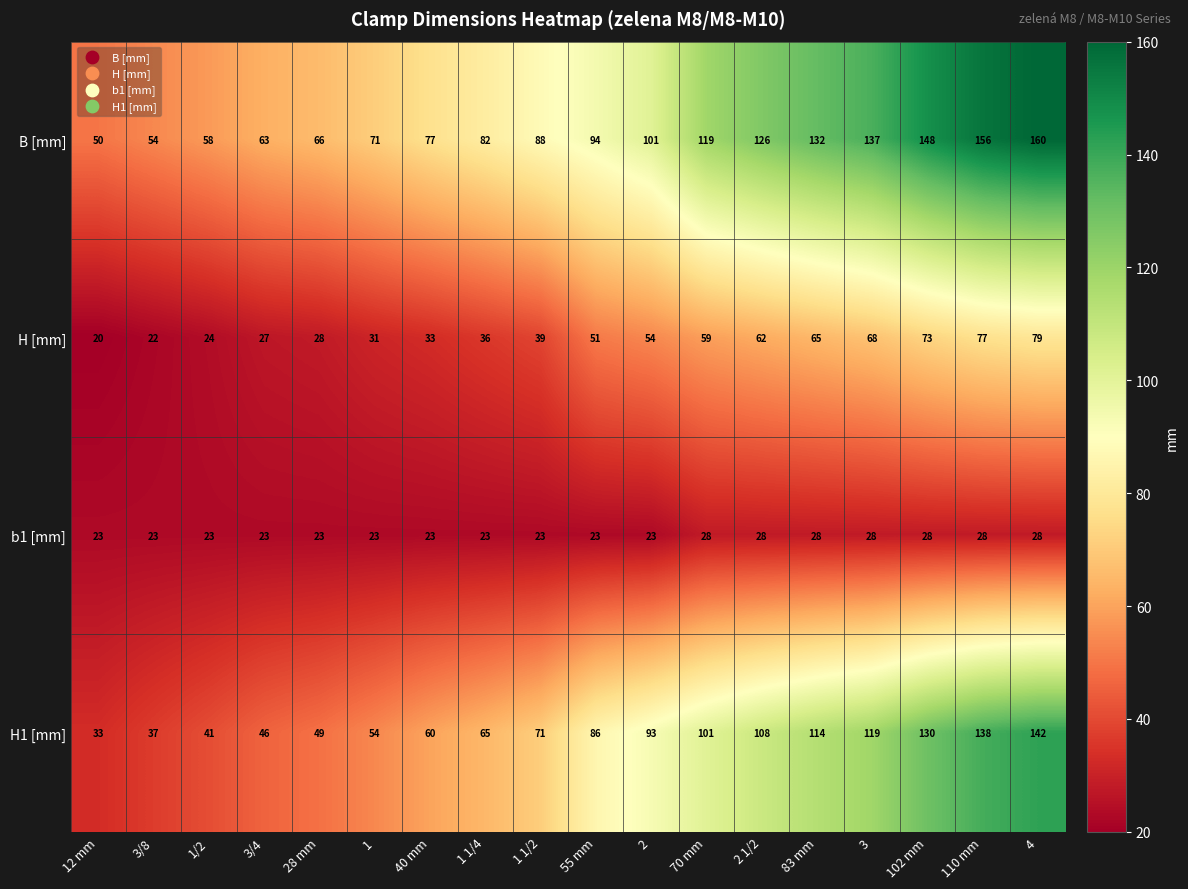

What is the spread (max minus min) of values at 4?

132